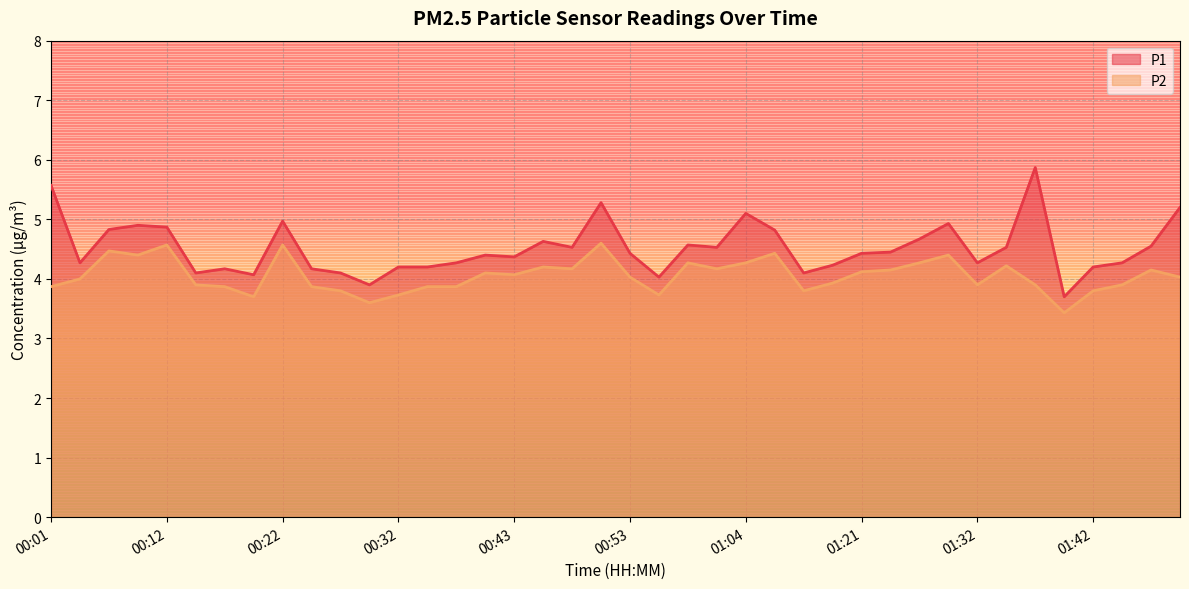

Is it true that P2 equals 4.2 at 01:51?

True